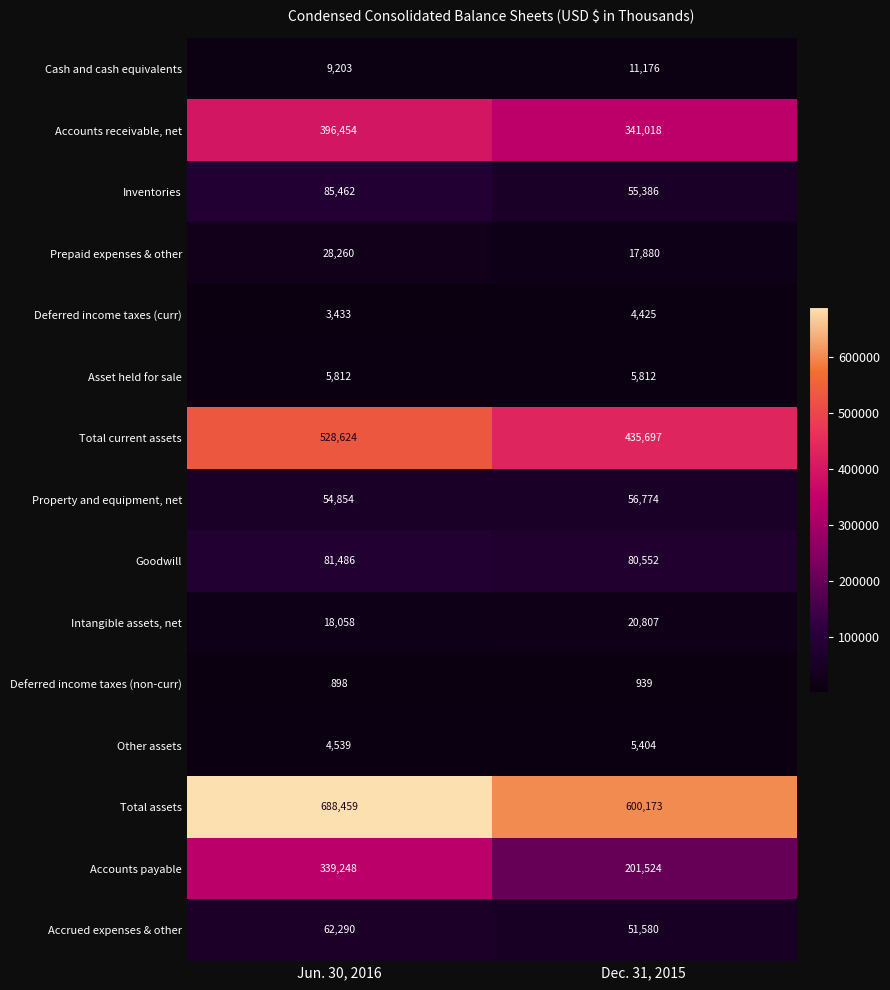

Is it true that Inventories equals 85462 at Jun. 30, 2016?

True